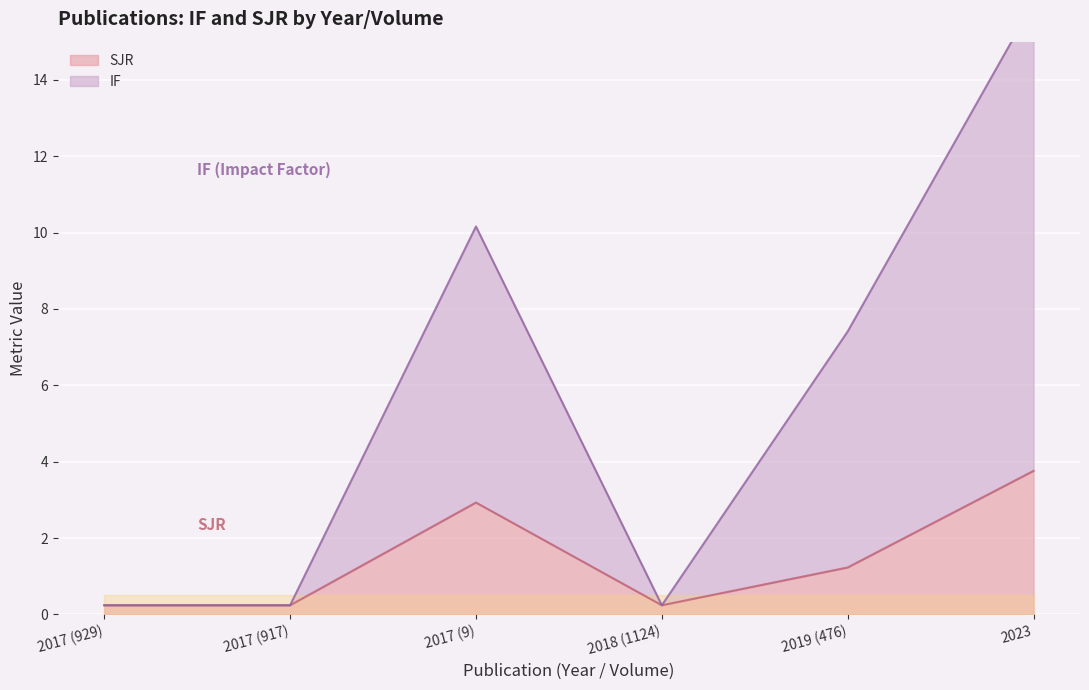

What is the label of the 2nd point from the right?

2019 (476)